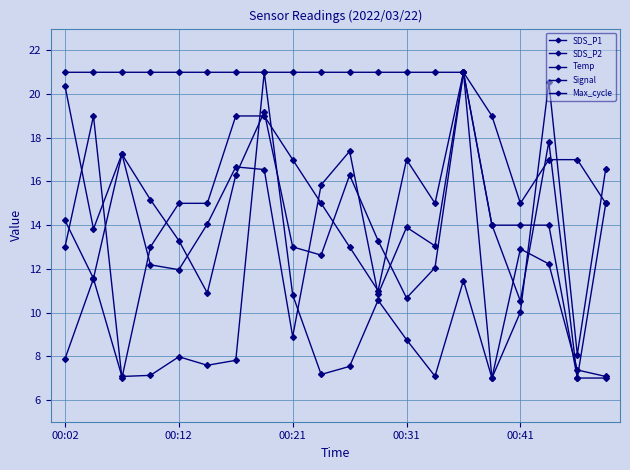

Reading left to right, transcribe all the data shown in this chart.

SDS_P1: 20.4	13.8	17.3	12.2	12.0	14.1	16.7	16.5	8.9	15.8	17.4	10.8	13.9	13.1	21.0	7.0	10.0	20.6	8.1	16.6
SDS_P2: 14.2	11.6	17.2	15.2	13.3	10.9	16.3	19.2	13.0	12.6	16.3	13.3	10.7	12.1	21.0	14.0	10.5	17.8	7.0	15.0
Temp: 21.0	21.0	21.0	21.0	21.0	21.0	21.0	21.0	21.0	21.0	21.0	21.0	21.0	21.0	21.0	14.0	14.0	14.0	7.0	7.0
Signal: 13.0	19.0	7.0	13.0	15.0	15.0	19.0	19.0	17.0	15.0	13.0	11.0	17.0	15.0	21.0	19.0	15.0	17.0	17.0	15.0
Max_cycle: 7.9	11.5	7.1	7.1	8.0	7.6	7.8	21.0	10.8	7.2	7.5	10.6	8.8	7.1	11.5	7.0	12.9	12.2	7.4	7.1